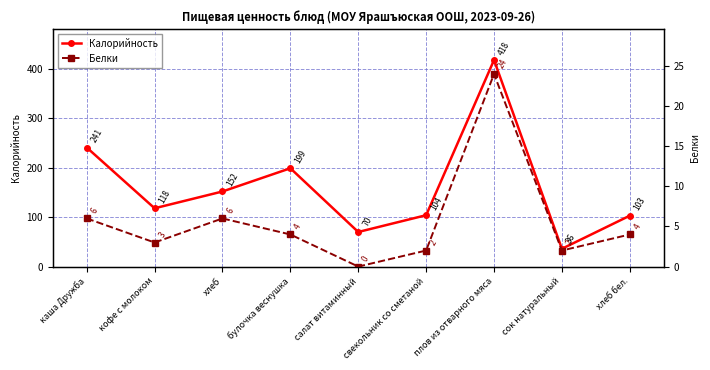

What is the total value across all series at плов из отварного мяса?

442